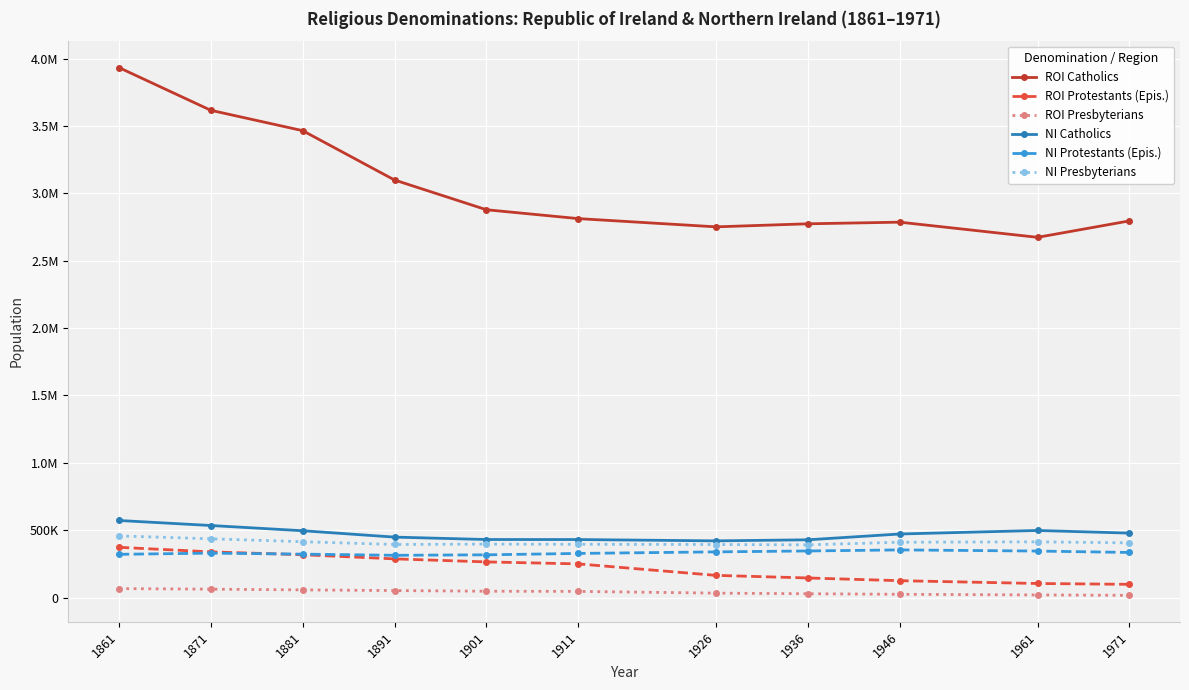

At which category does the chart reach its minimum across all series?

1971